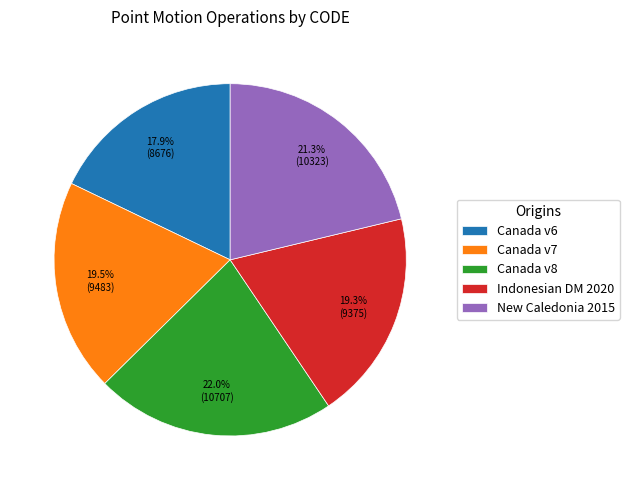

Count the number of slices in the pie.

5